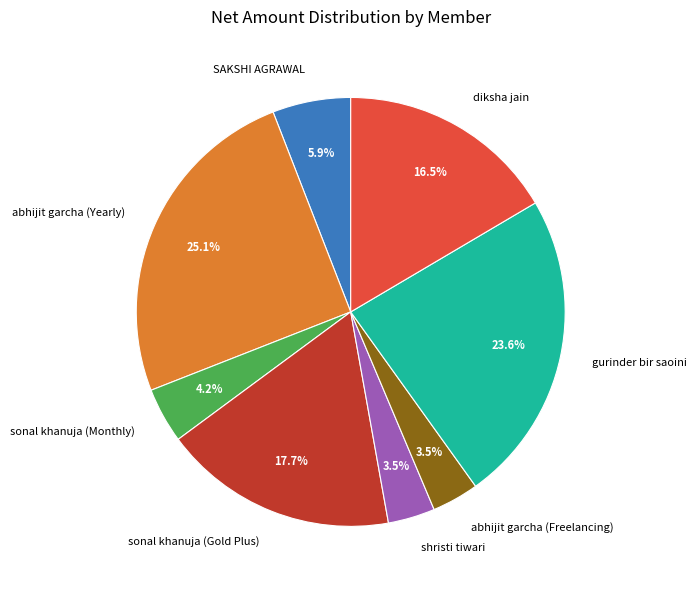

Is the sum of shristi tiwari and abhijit garcha (Freelancing) greater than half?

No